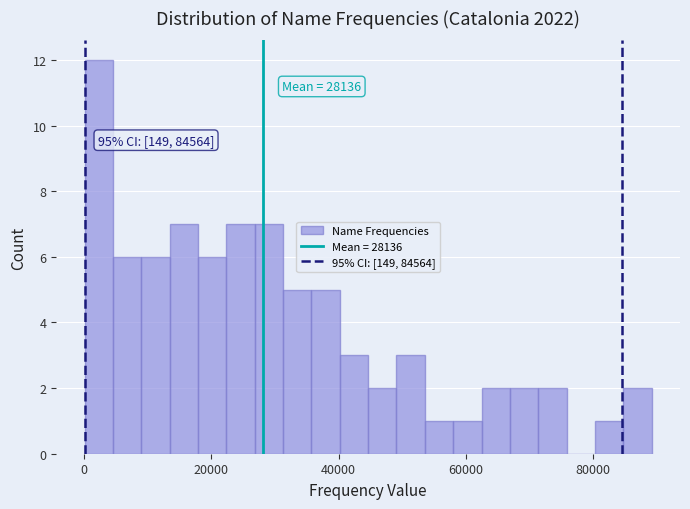

Around what value on the x-axis is the tallest bar? Give the approximate position of its centre, as read against the axis.

2000